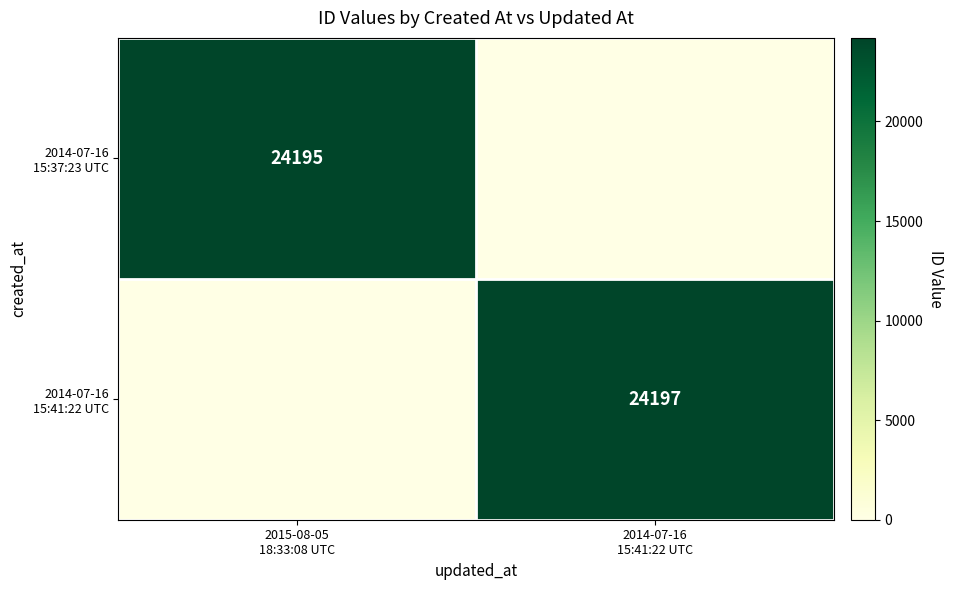

How many data points does each series have?

2